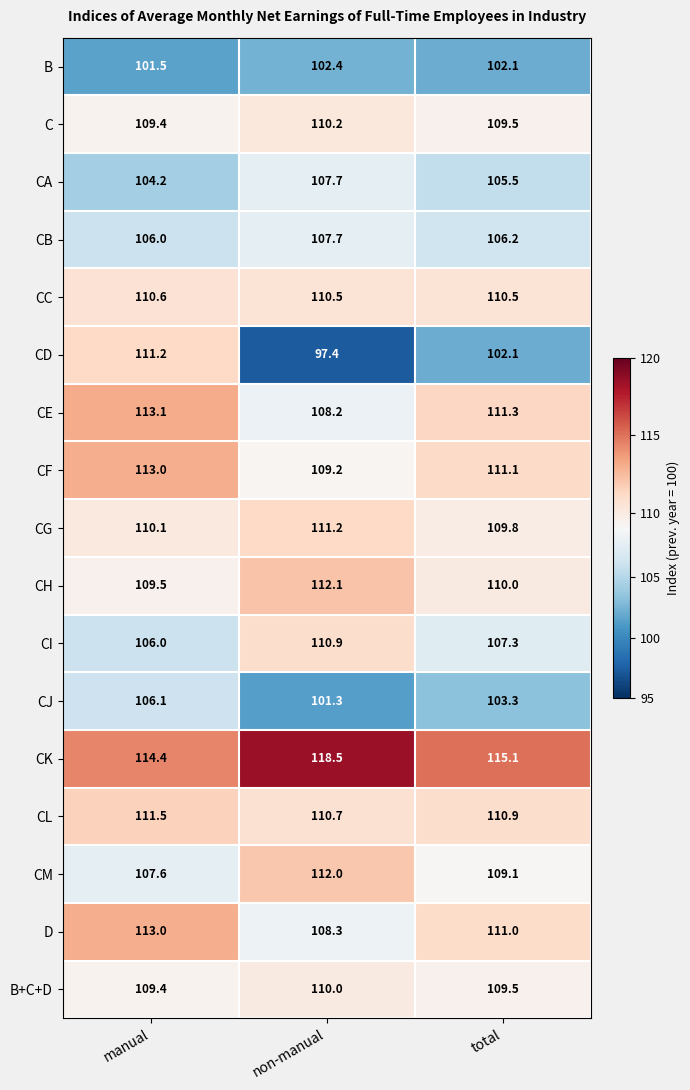

What is the difference between the highest and lowest values at non-manual?

21.1